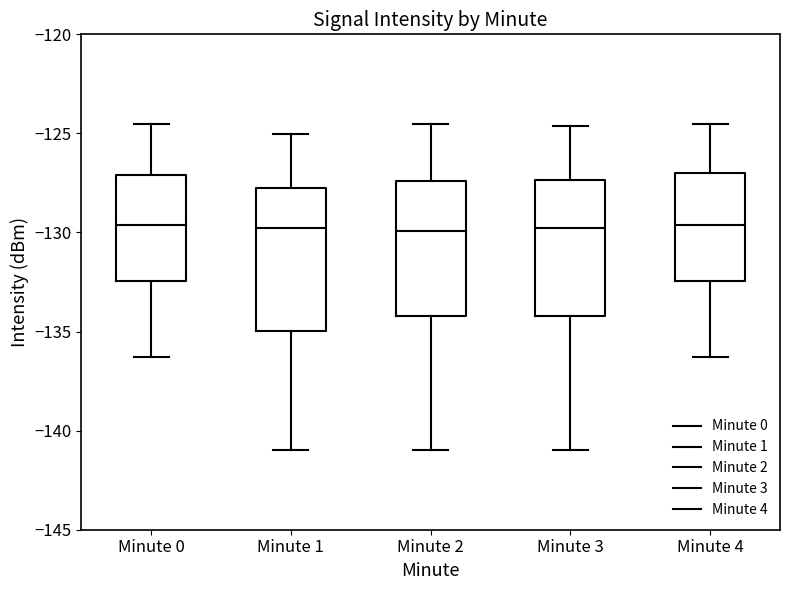

Reading left to right, read every box against the y-axis: the position of its median line, the range the box covers, and the ends of its whiskers. The values are not printed on the chart, so give them approximately, as read against the axis.

Minute 0: median -129.5, box -132.5 to -127.0, whiskers -136.5 to -124.5
Minute 1: median -130.0, box -135.0 to -127.5, whiskers -141.0 to -125.0
Minute 2: median -130.0, box -134.0 to -127.5, whiskers -141.0 to -124.5
Minute 3: median -130.0, box -134.0 to -127.5, whiskers -141.0 to -124.5
Minute 4: median -129.5, box -132.5 to -127.0, whiskers -136.5 to -124.5